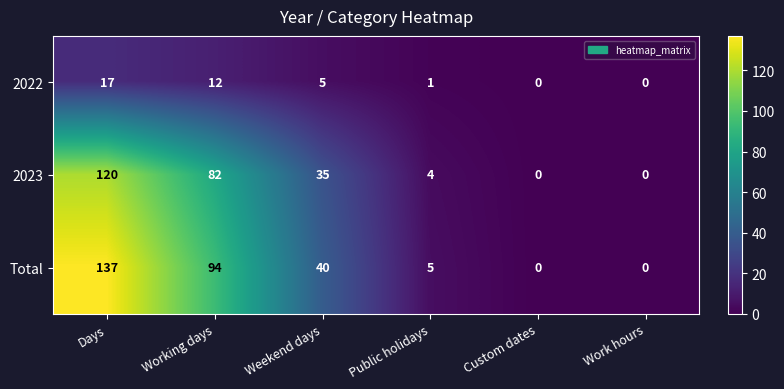

The value of Total at Public holidays is 2. True or false?

False